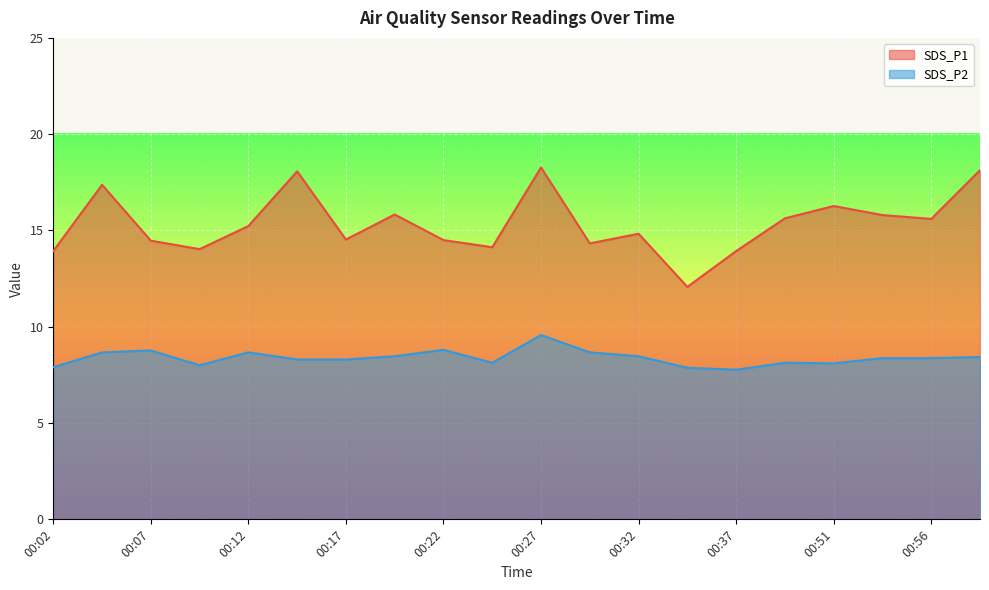

What is the sum of the SDS_P2 values at 00:34 and 00:07?

16.6